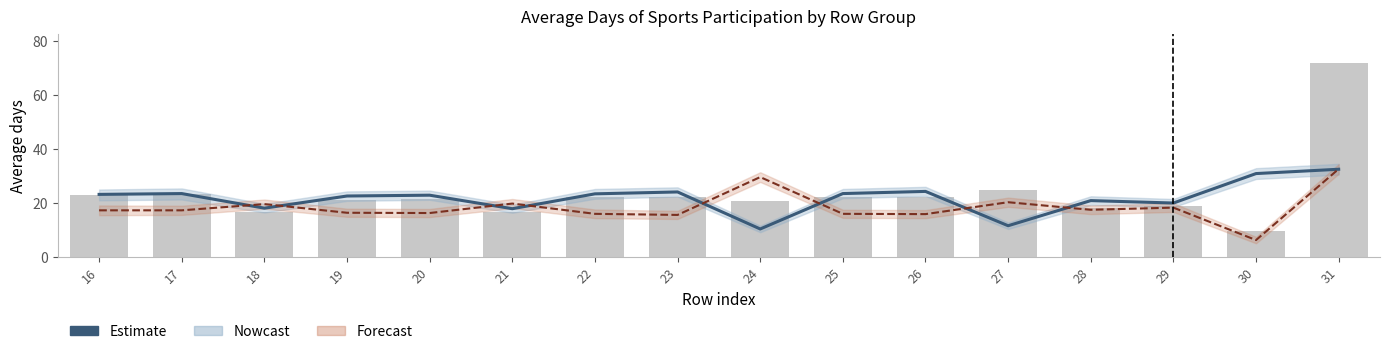

How many groups of bars are there?

16